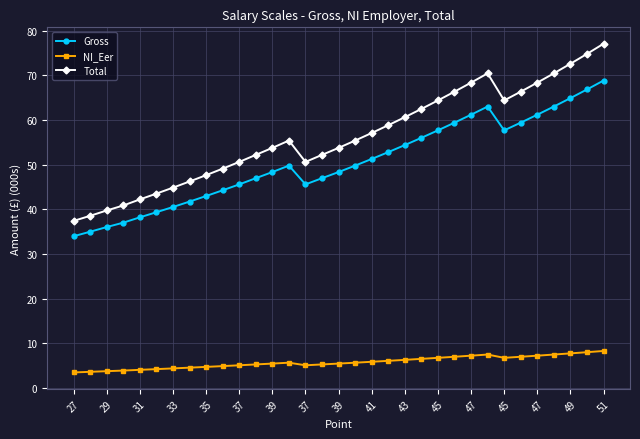

True or false: NI_Eer and Total intersect in this chart.

False